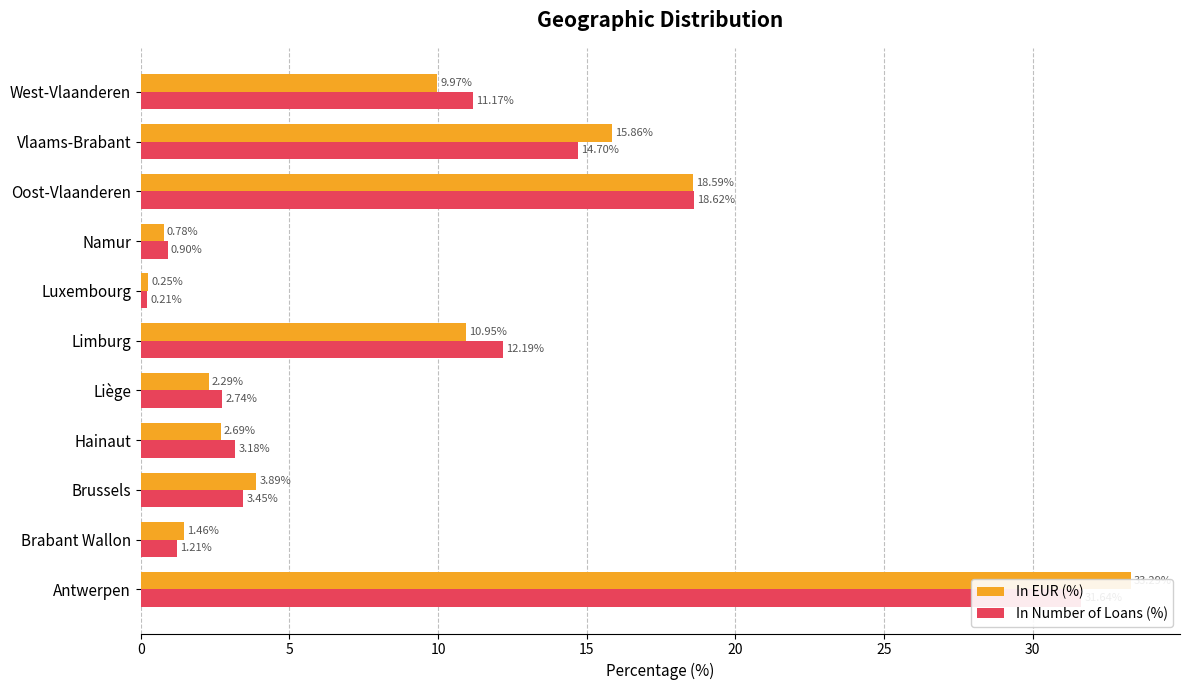

What is the average value of the In Number of Loans (%) series?

9.1